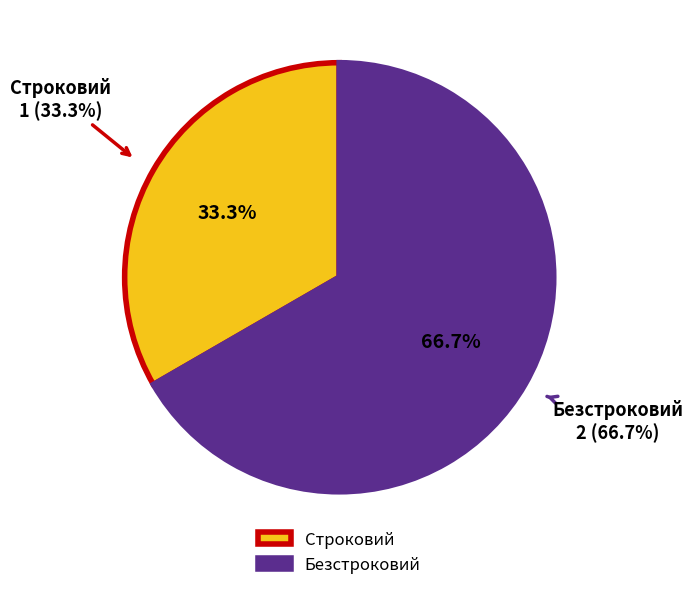

True or false: Строковий accounts for 33% of the total.

True